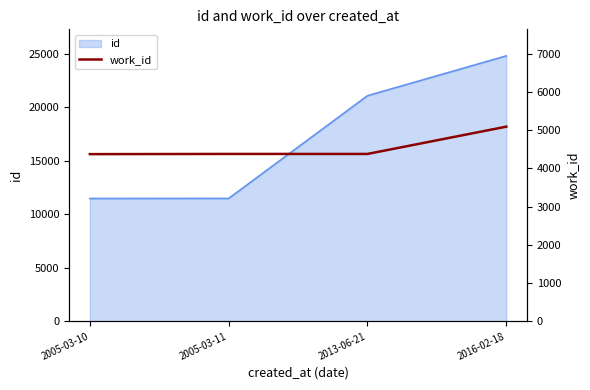

Reading left to right, what are all the values shown in this chart?

2005-03-10=4370	2005-03-11=4375	2013-06-21=4375	2016-02-18=5088